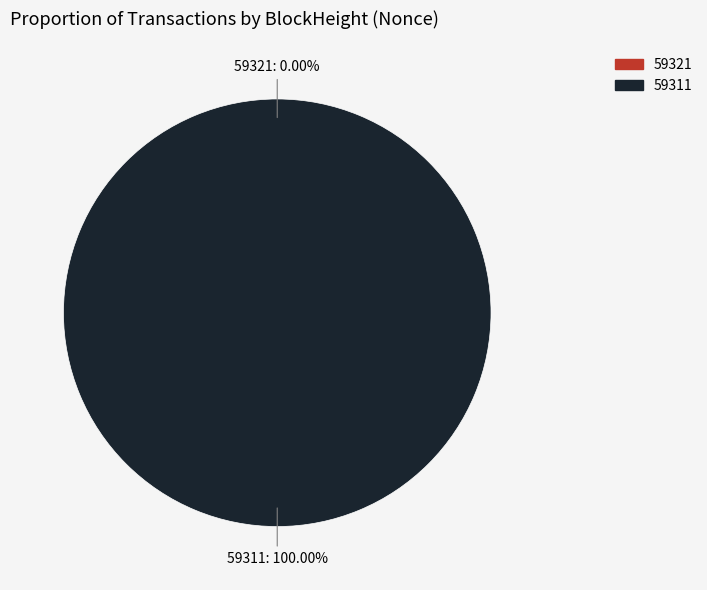

What portion of the pie excludes 59321?

100.0%